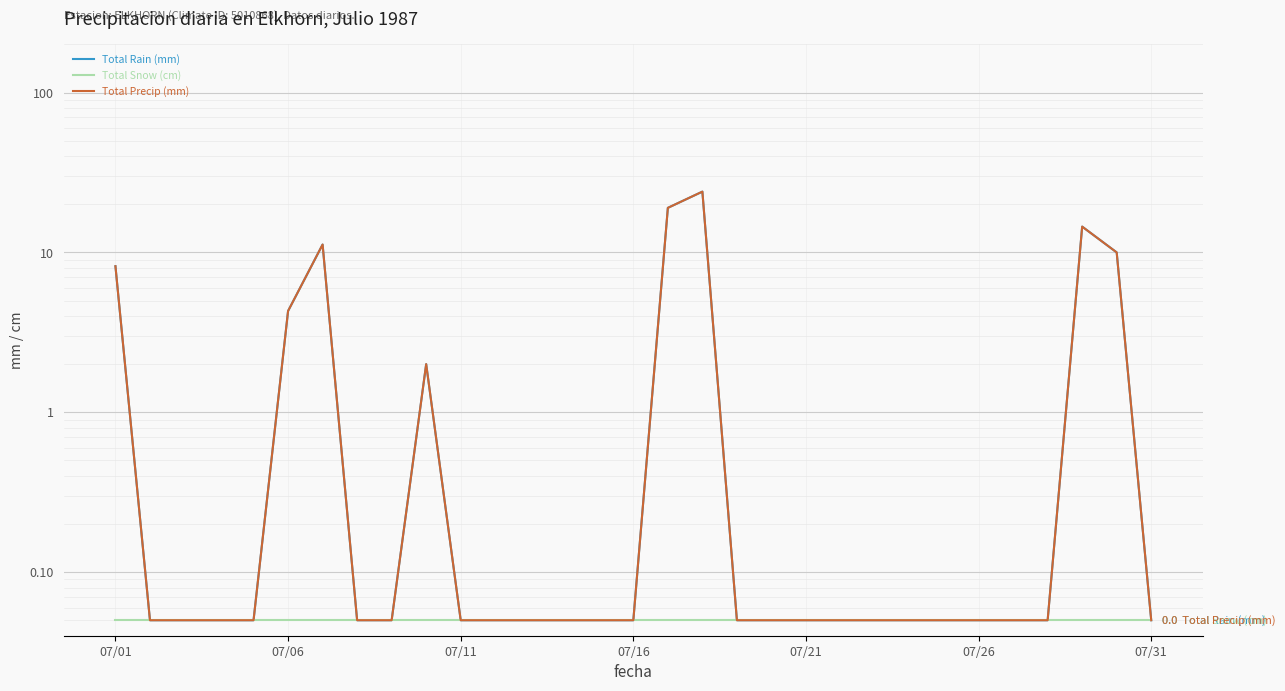

True or false: Total Precip (mm) has more than 0 points higher than both neighbors.

True